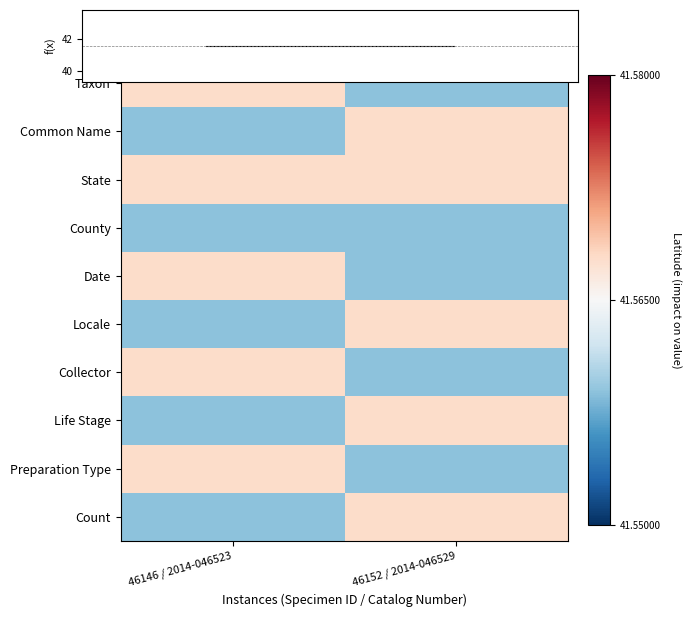

At how many categories does at least one series exceed 41?

2